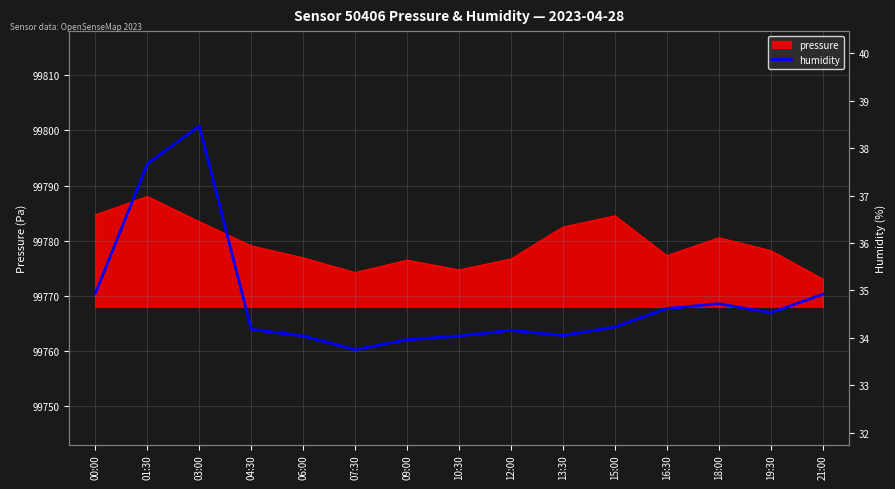

Between 07:30 and 00:00, which is larger?

00:00